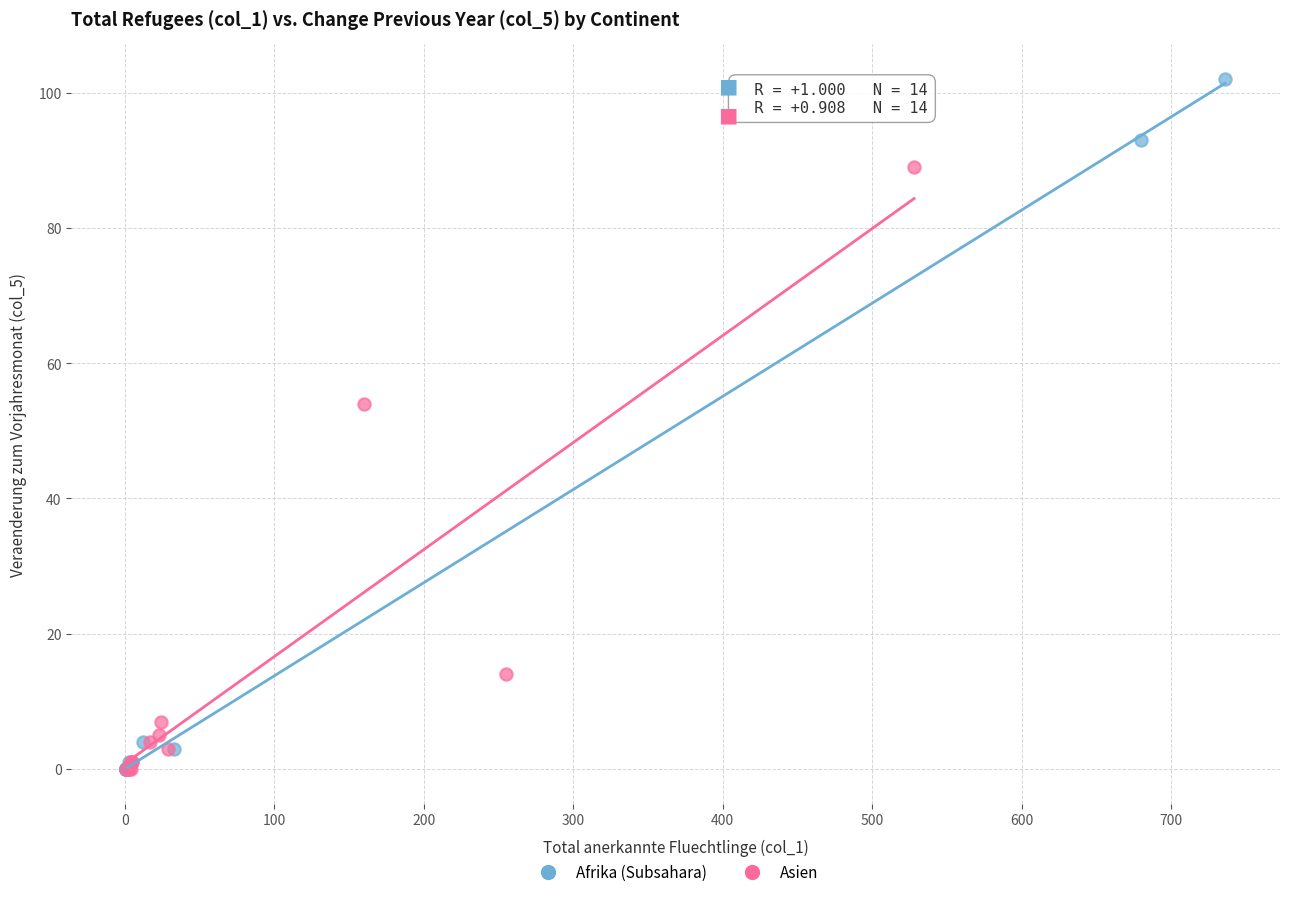

Which series contains the highest Y value?

Afrika (Subsahara)